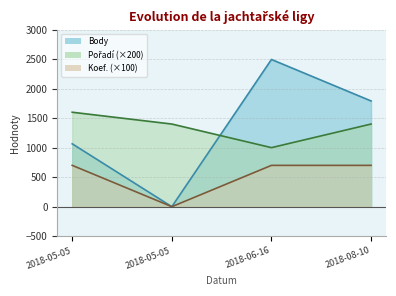

Is it true that Body equals 973 at 2018-05-05?

False